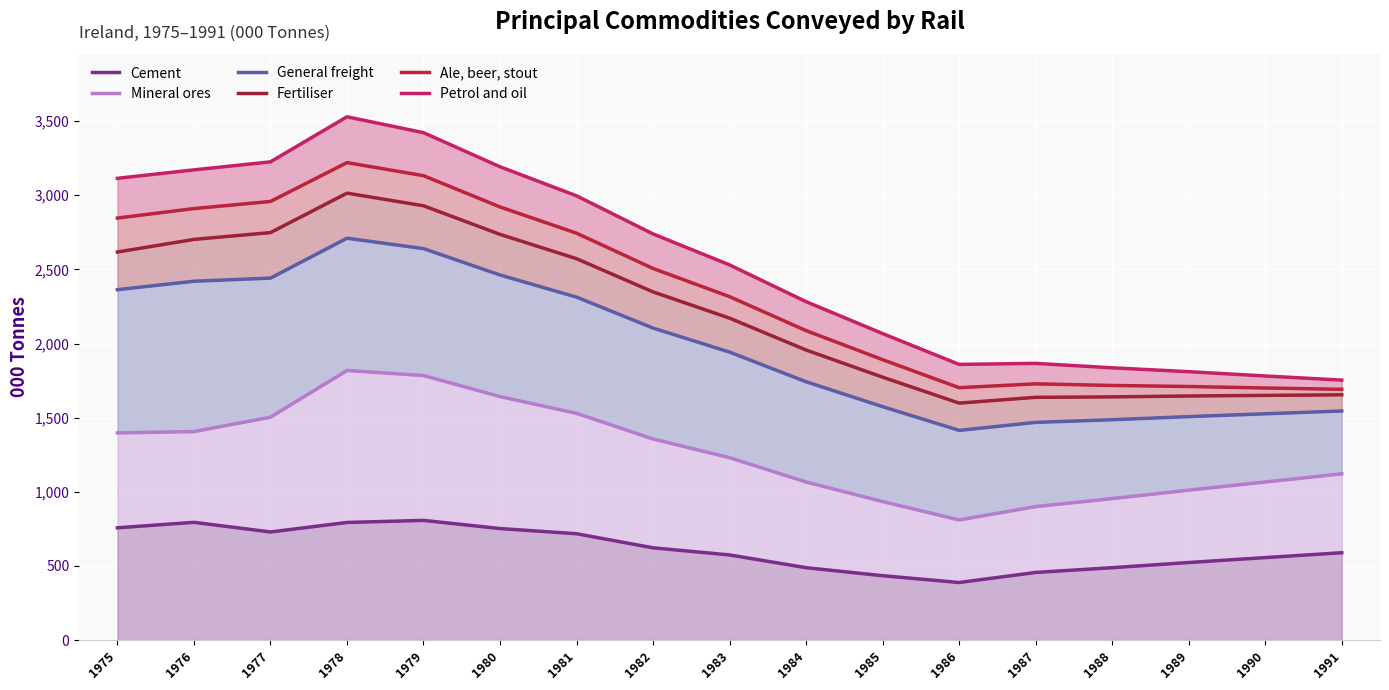

Is it true that Fertiliser equals 2617 at 1975?

True